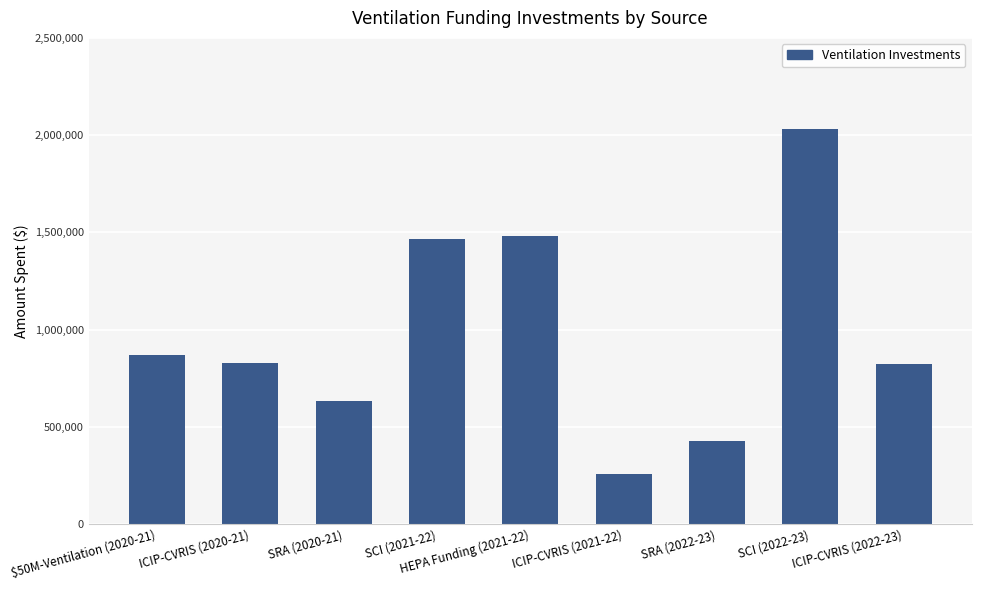

The value at ICIP-CVRIS (2022-23) is 821269. True or false?

True